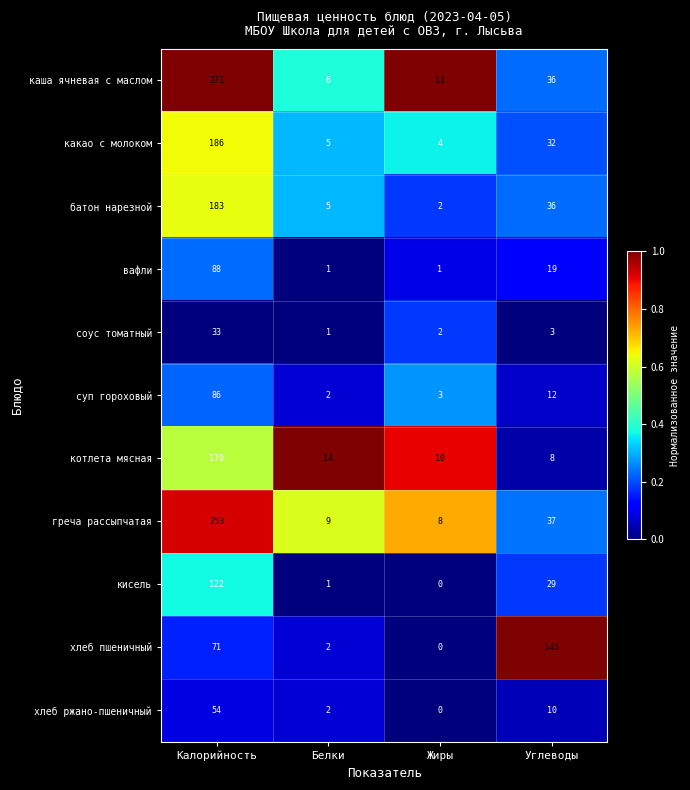

The value of каша ячневая с маслом at Углеводы is 36. True or false?

True